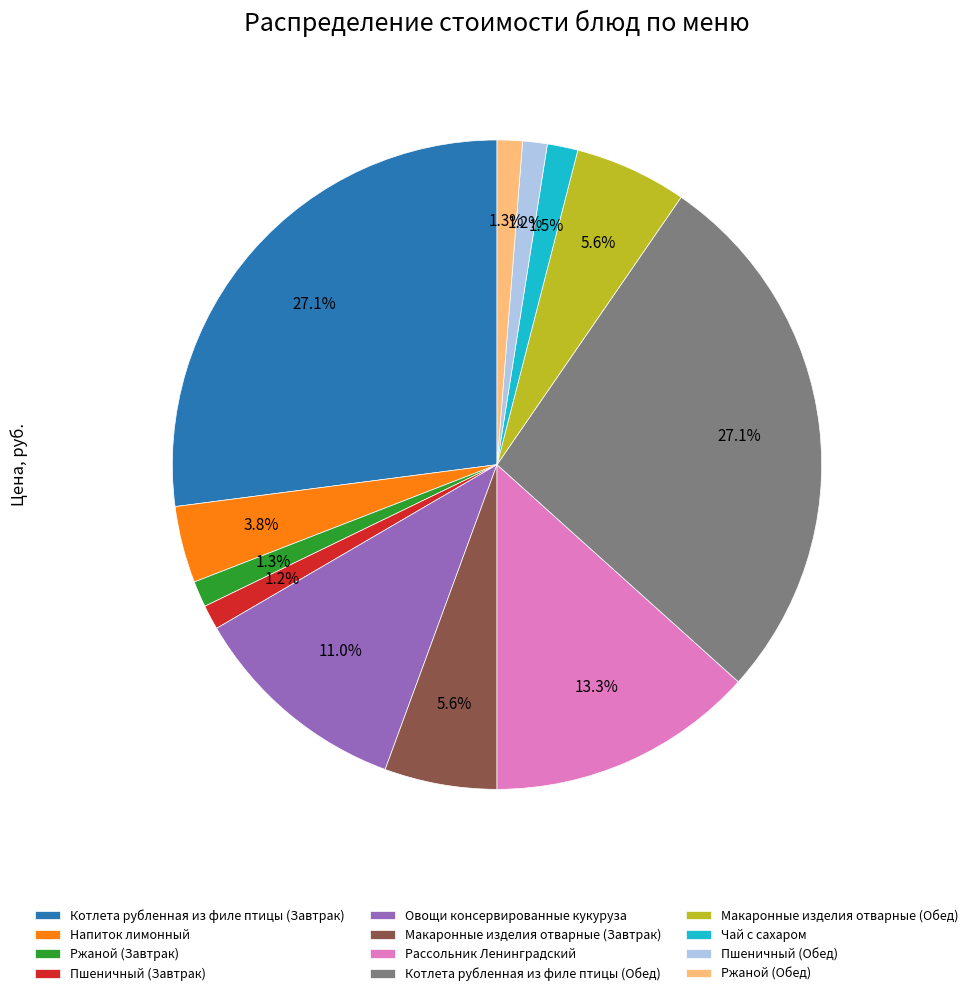

What is the ratio of the value at Рассольник Ленинградский to the value at Макаронные изделия отварные (Обед)?

2.4